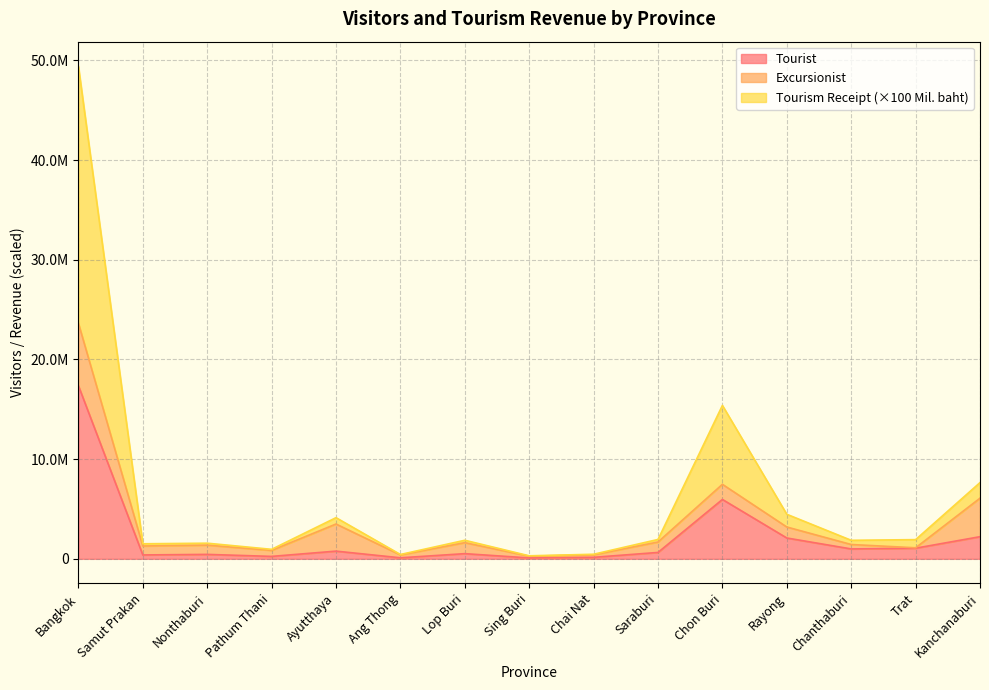

Where is the first local minimum for Tourism Receipt (Mil. baht)?

Samut Prakan